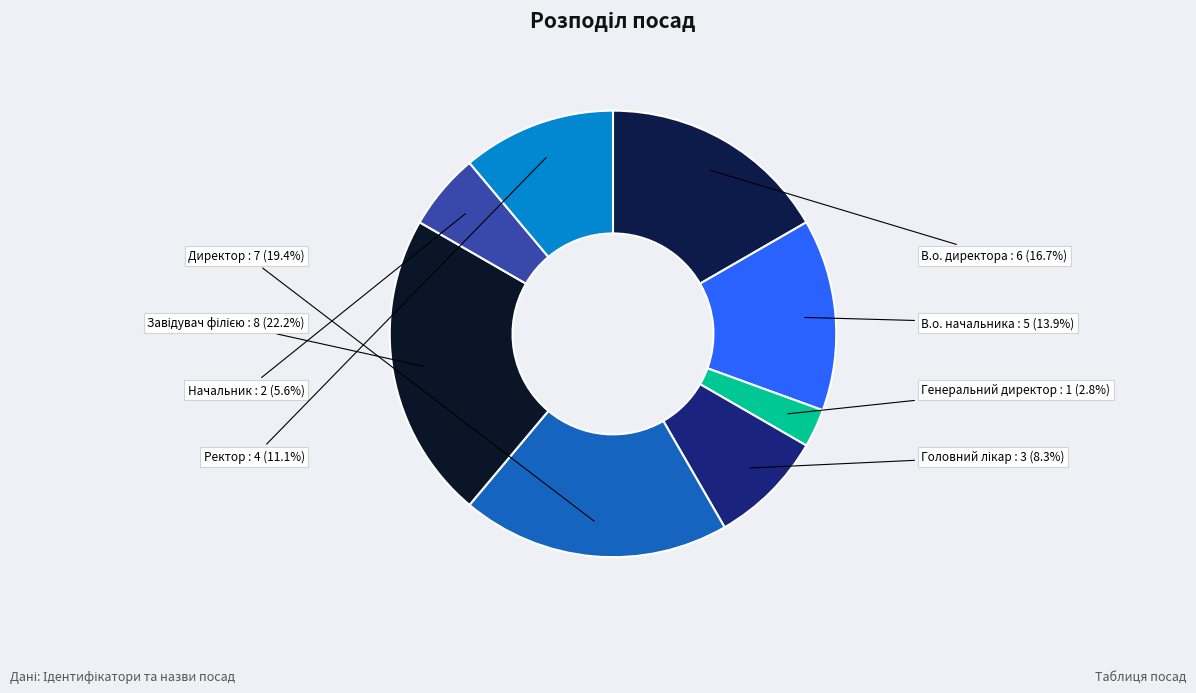

Does Генеральний директор represent more than half of the total?

No